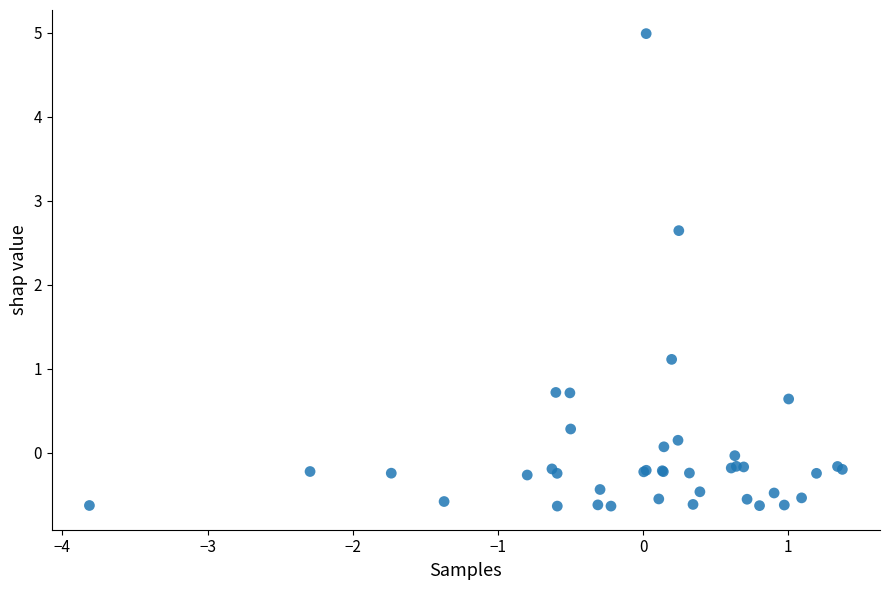

What Y value in the scatter plot is closest to 2?

2.6